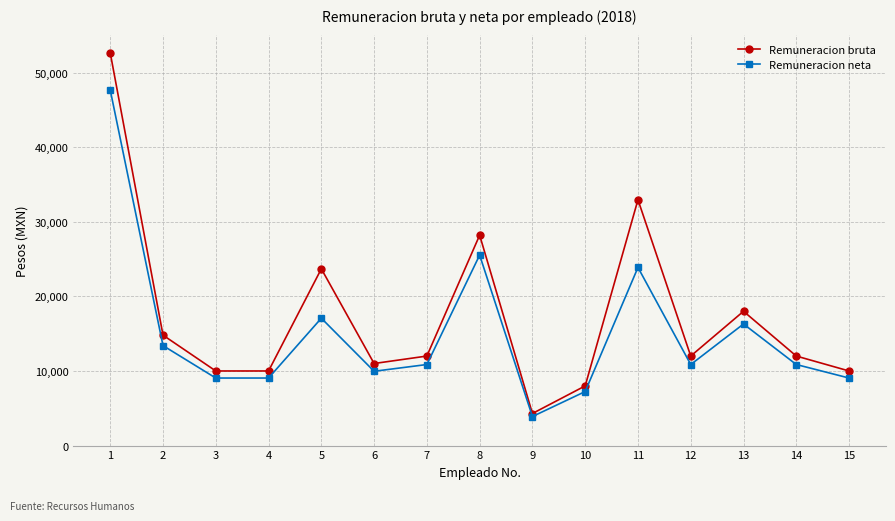

The value of Remuneracion bruta at 1 is 80100.2. True or false?

False